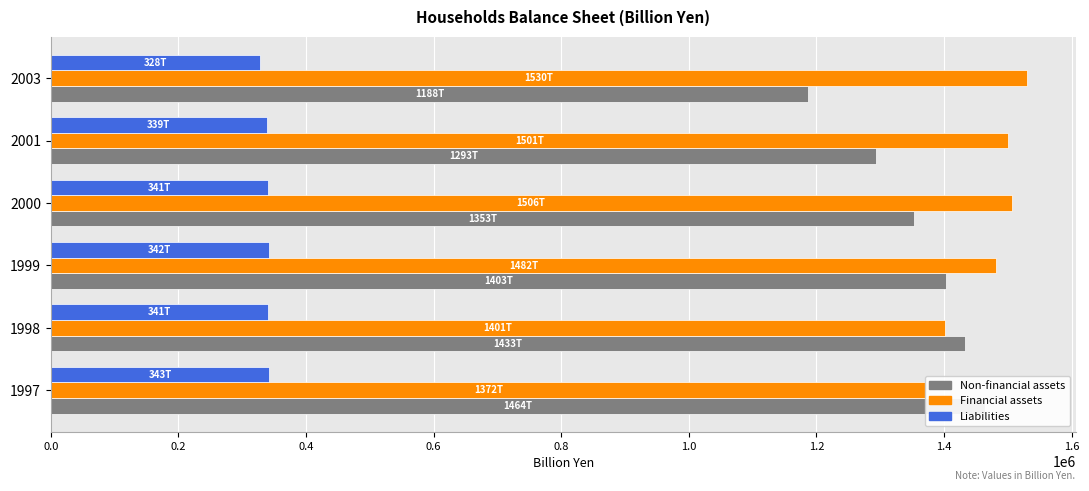

Which series changed the most between 1998 and 2001?

Non-financial assets